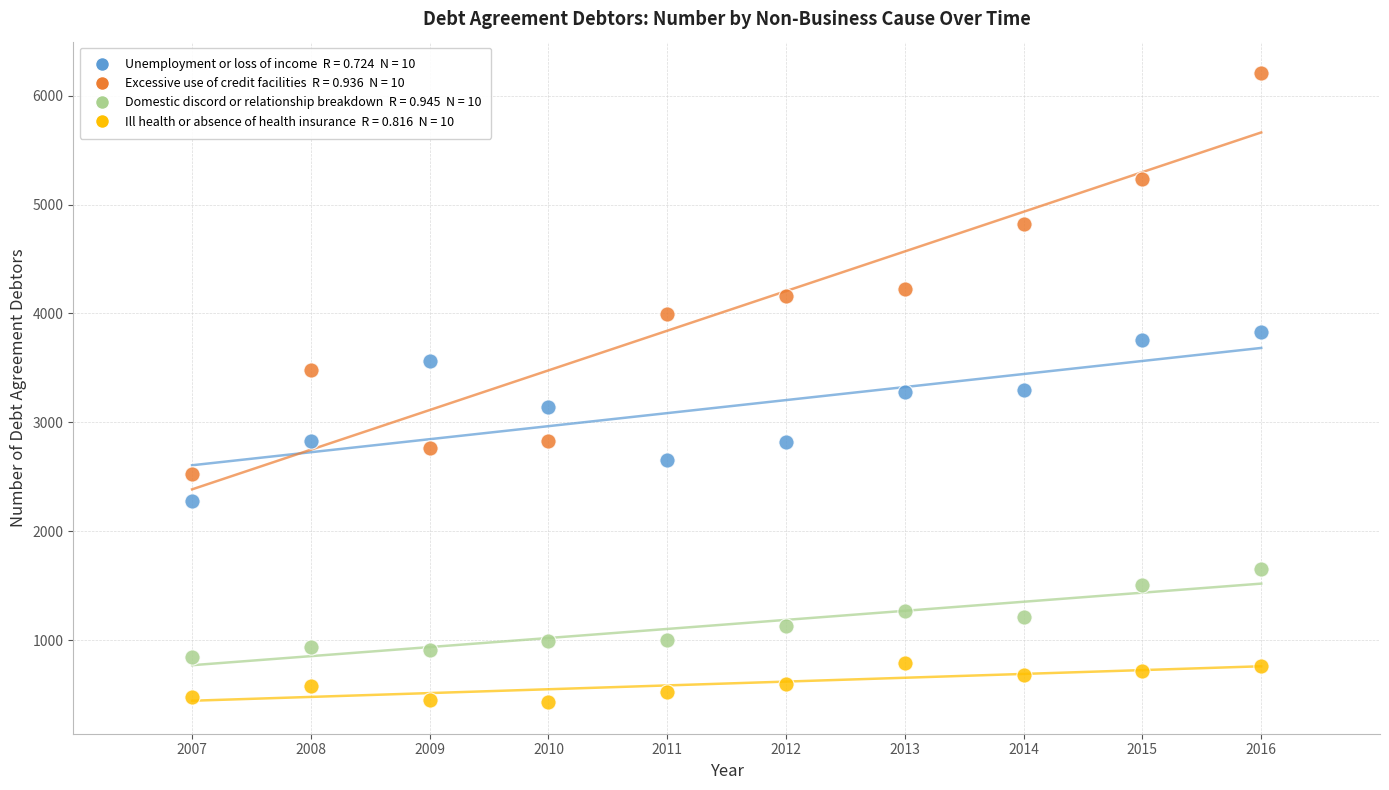

Across all data points, what is the range of Y values (max minus min)?

5774